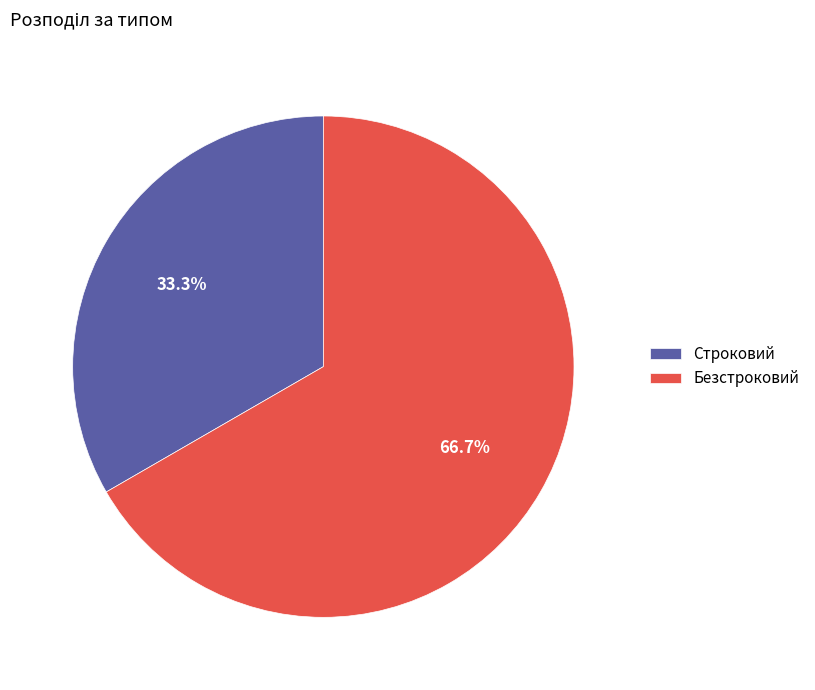

To the nearest percent, what is the average slice percentage?

50%